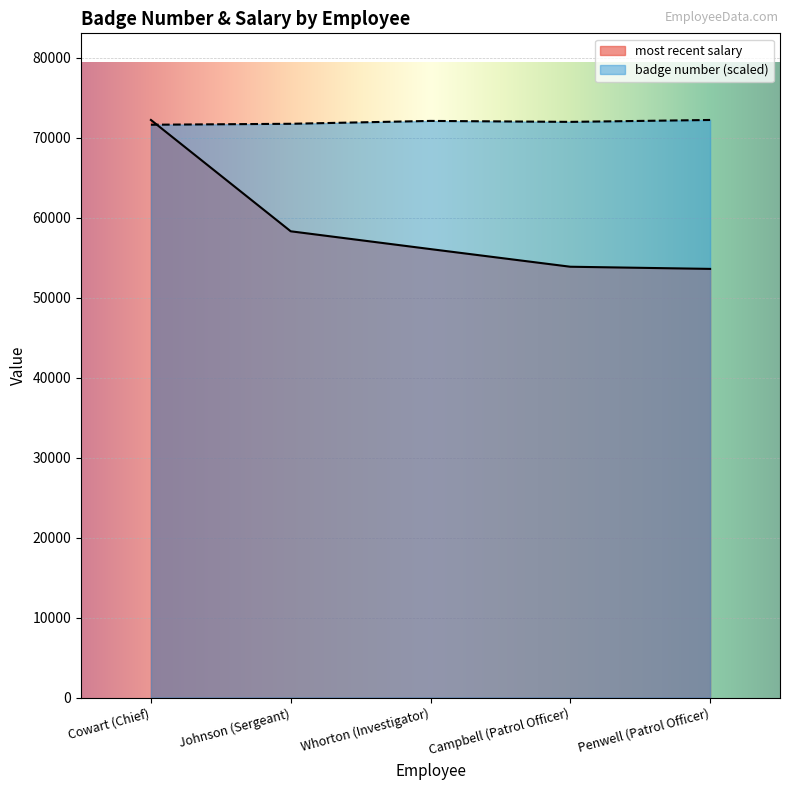

Reading right to left, list all the values displayed in this chart.

badge number: 72196.8	71958.5	72077.7	71720.3	71601.1
most recent salary: 53581.2	53851.2	56056.0	58281.6	72196.8